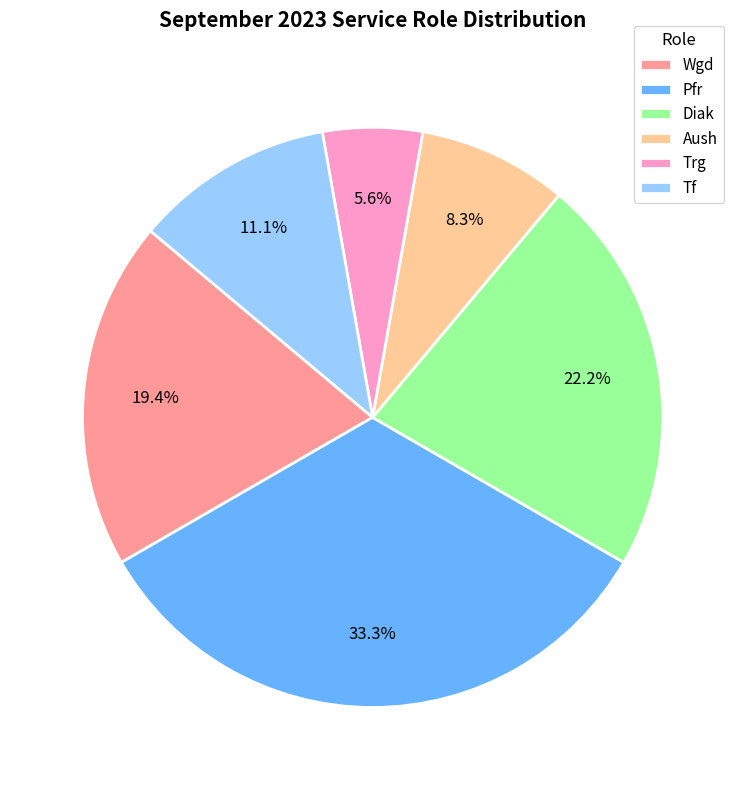

What percentage is NOT represented by Aush?

91.7%